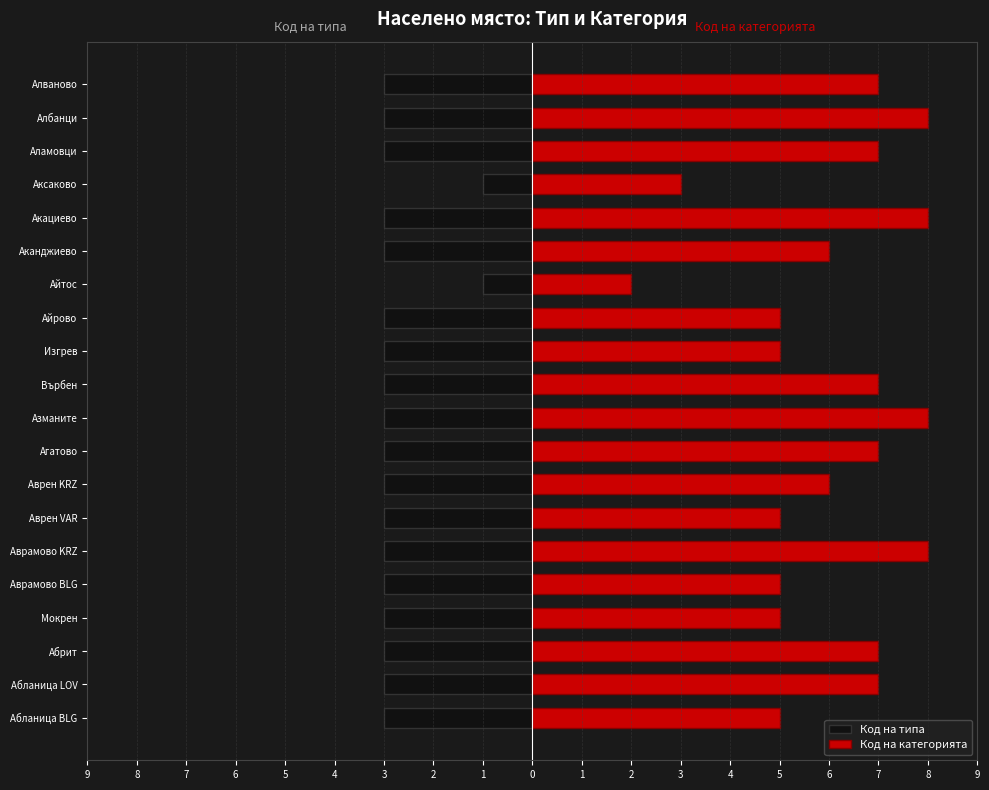

Reading right to left, list all the values displayed in this chart.

Код на типа: -3	-3	-3	-1	-3	-3	-1	-3	-3	-3	-3	-3	-3	-3	-3	-3	-3	-3	-3	-3
Код на категорията: 7	8	7	3	8	6	2	5	5	7	8	7	6	5	8	5	5	7	7	5